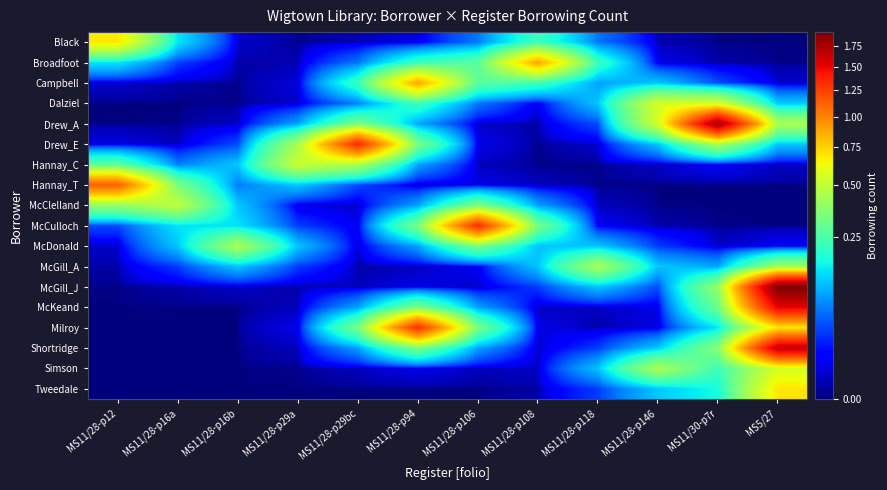

Rank the series by their maximum value, from highest to lowest.

McGill_J, Drew_A, Shortridge, McKeand, Drew_E, McCulloch, Milroy, Hannay_T, Broadfoot, Campbell, Tweedale, Black, Simson, Dalziel, Hannay_C, McClelland, McDonald, McGill_A